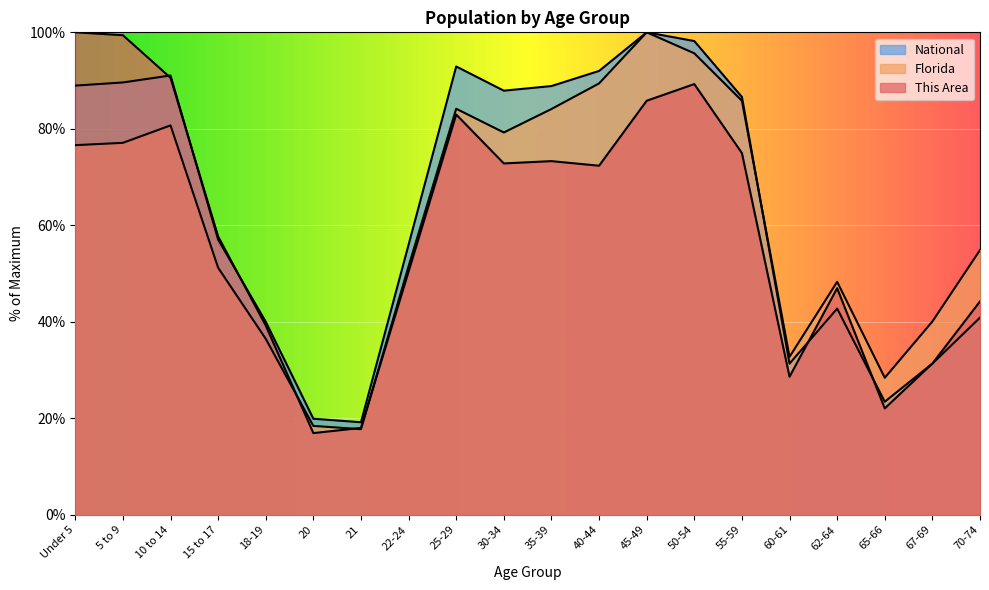

What is the average value of the This Area series?

59.8